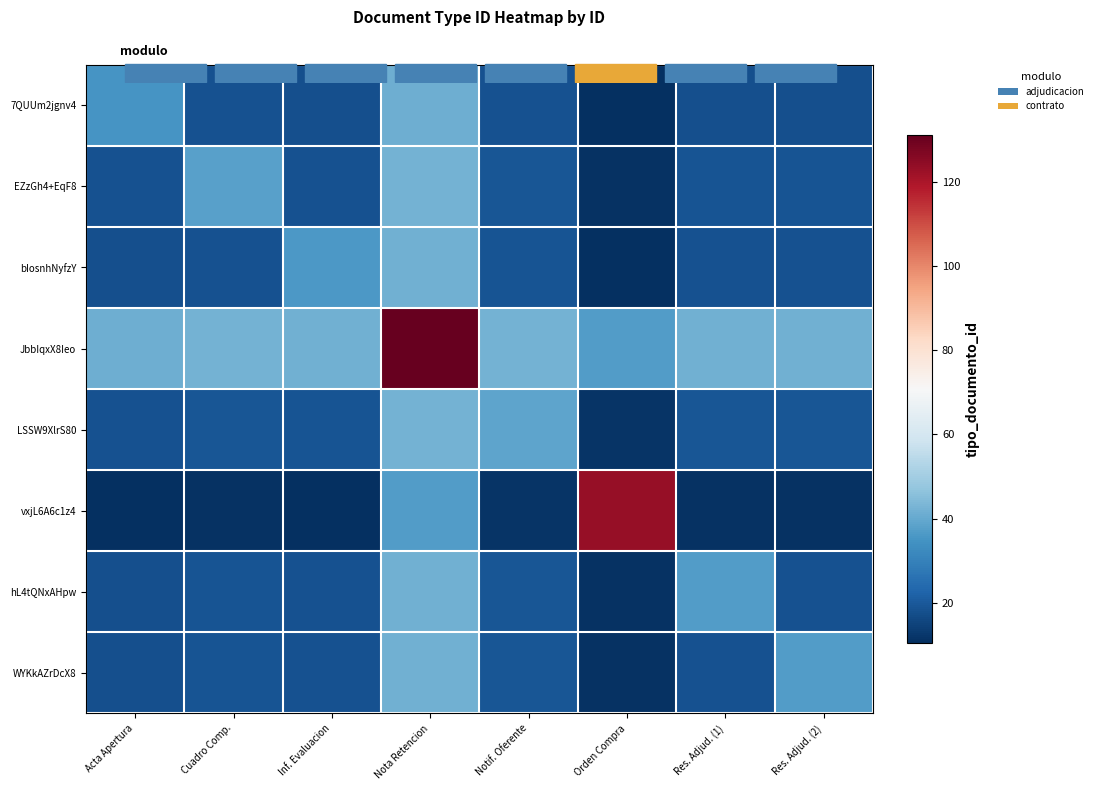

What is the difference between the highest and lowest values at Notif. Oferente?

30.8